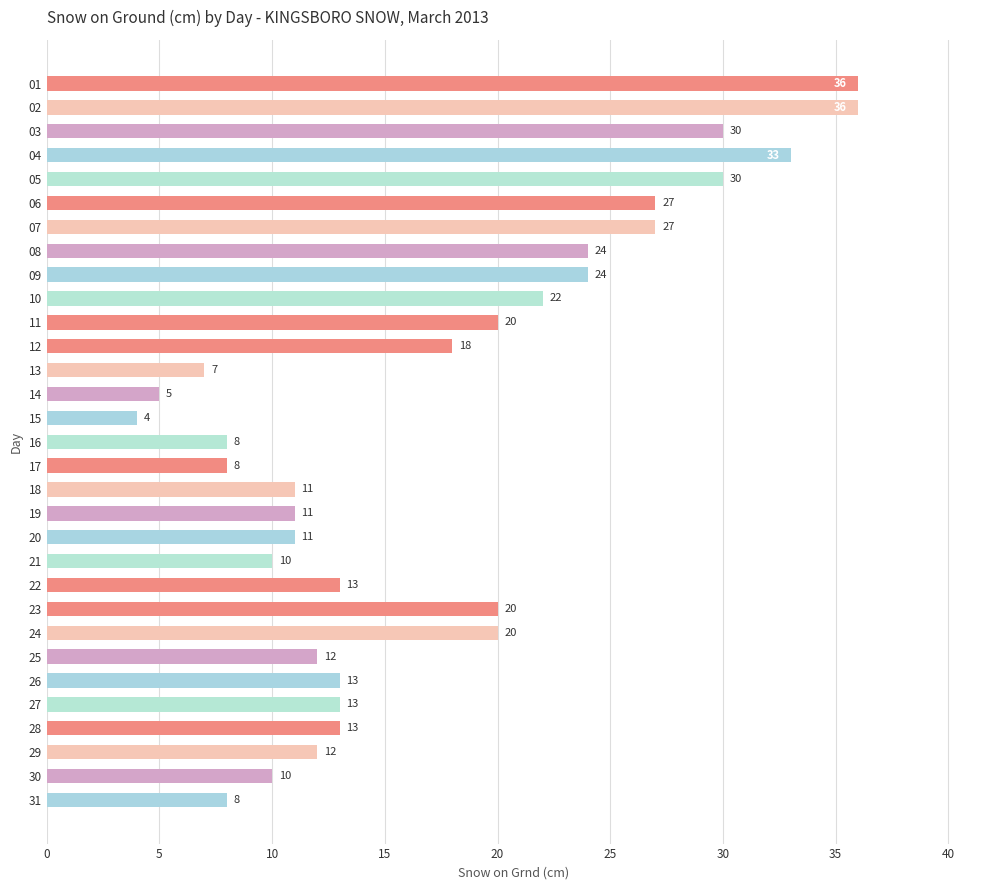

Which category has the lowest value across all series?

15